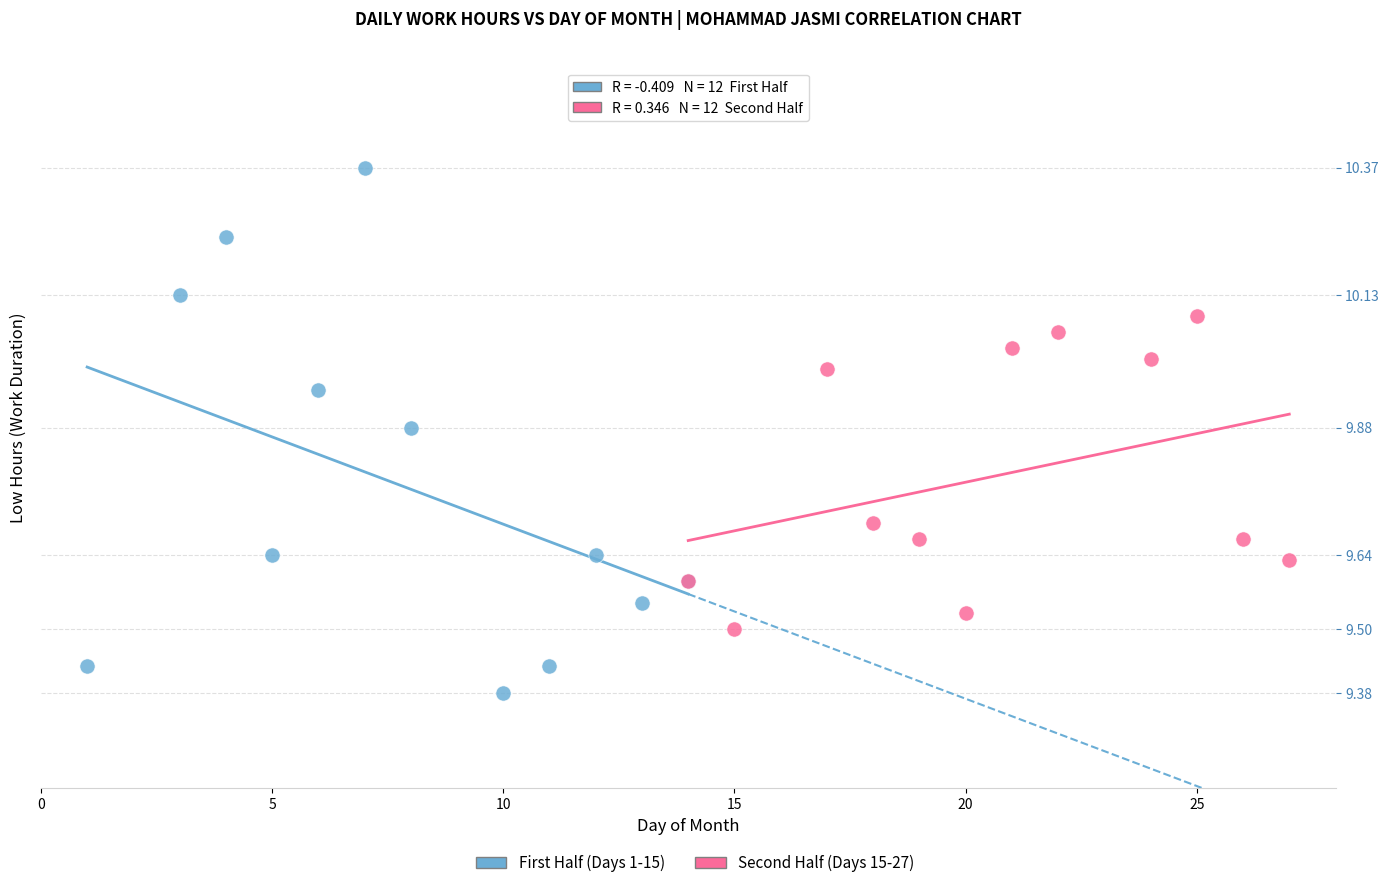

Which series has the widest spread of Y values?

First Half (Days 1-15)